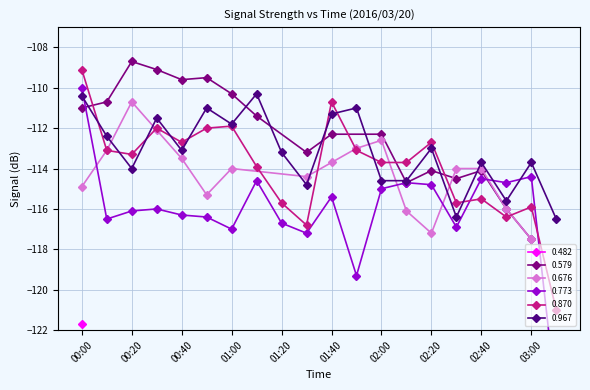

Which series has the largest range (max minus min)?

0.773